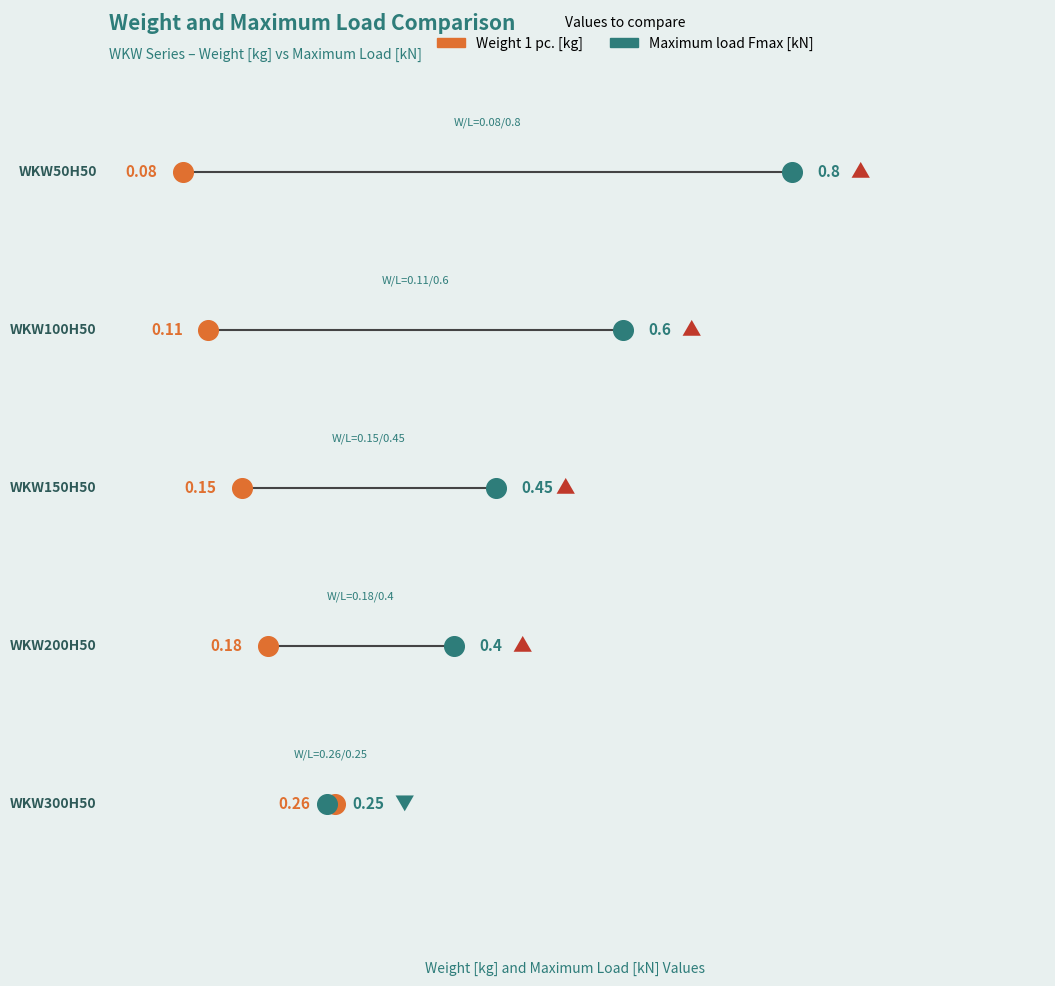

Is the value of Maximum load Fmax[kN] at WKW150H50 greater than the value of Weight 1 pc. at WKW100H50?

Yes